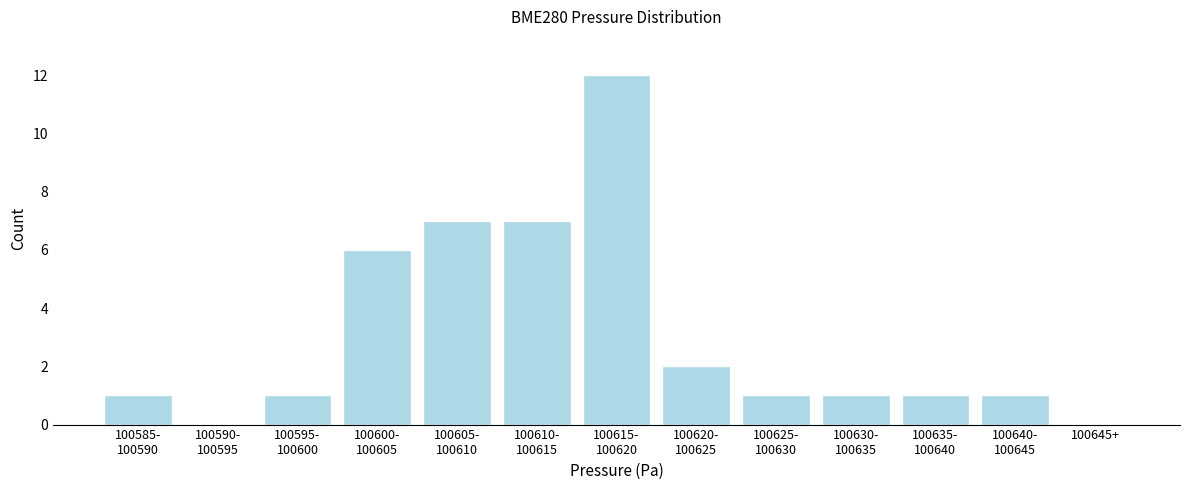

What is the maximum value shown in the chart?

12